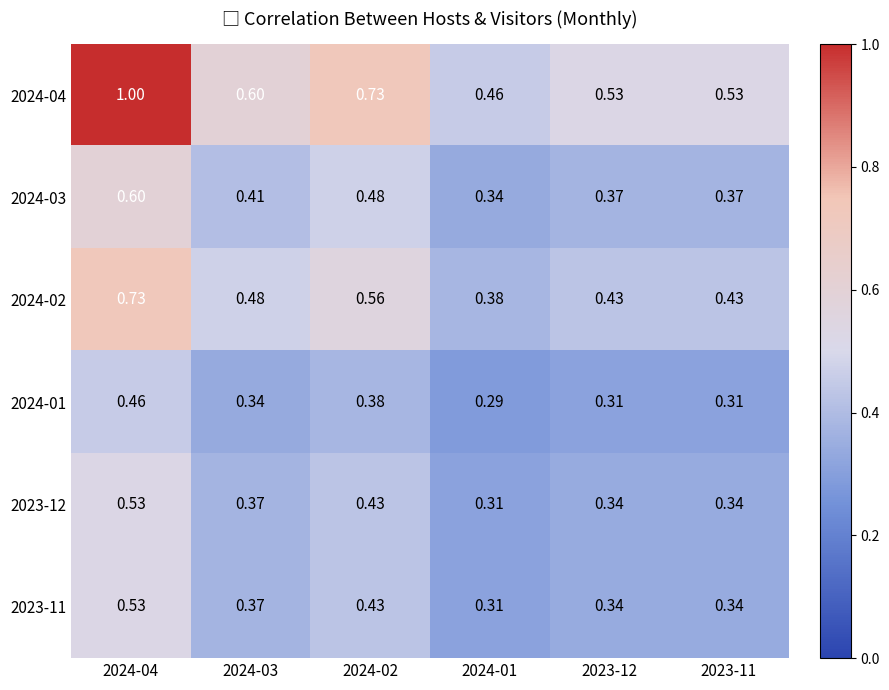

Count the number of data series in this chart.

6